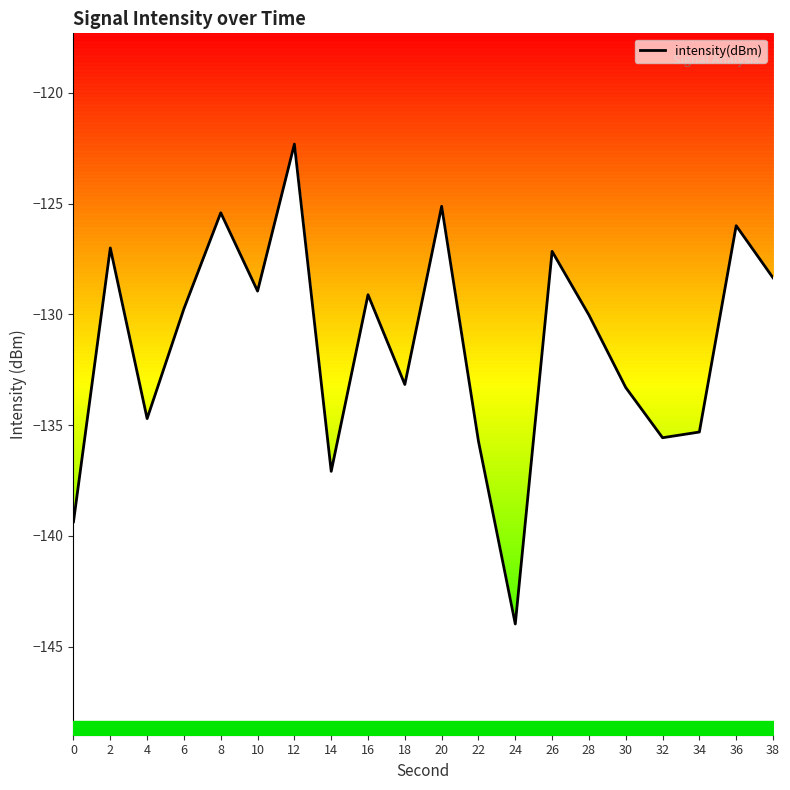

What is the value of the 1st point from the left?

-139.4